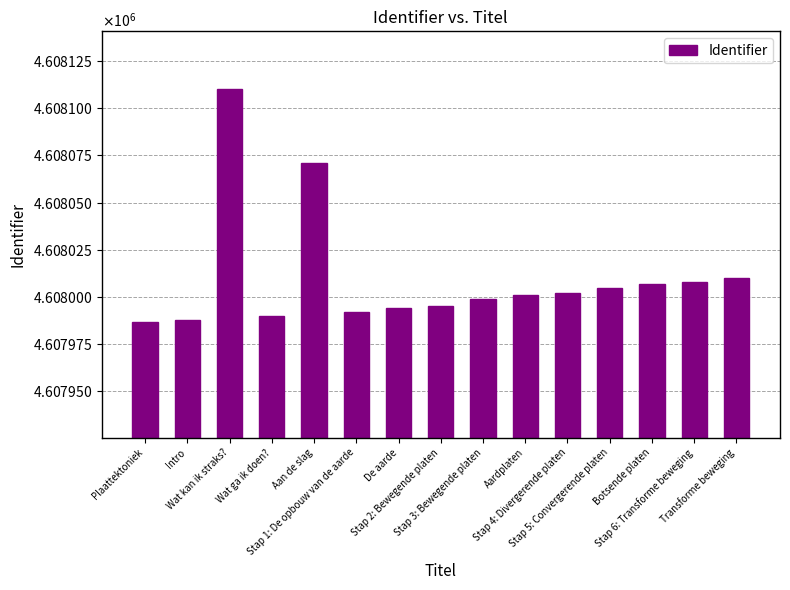

Does the chart contain any negative values?

No